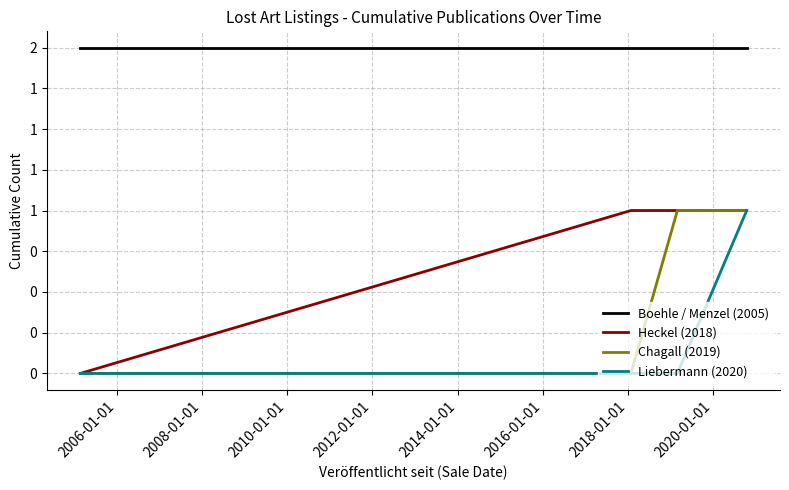

Reading right to left, extract all data points from this chart.

Boehle / Menzel (2005): 2	2	2	2
Heckel (2018): 1	1	1	0
Chagall (2019): 1	1	0	0
Liebermann (2020): 1	0	0	0